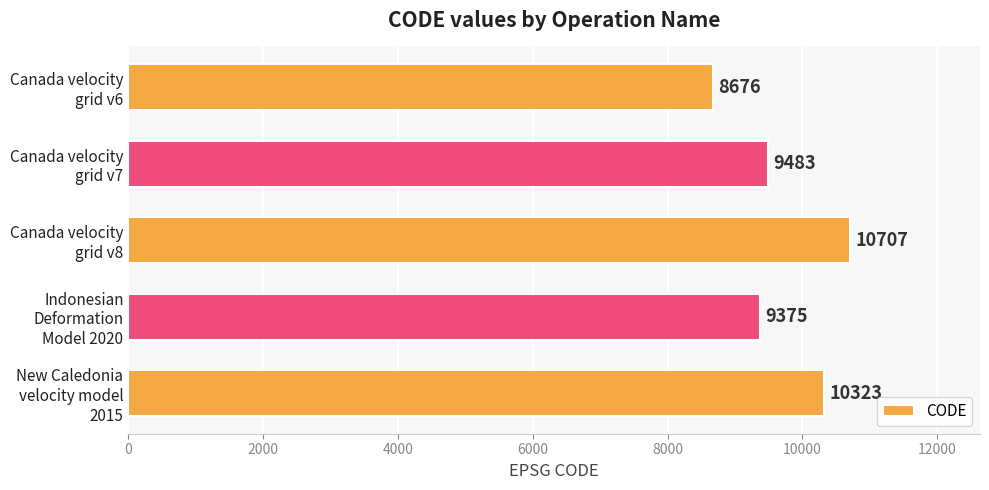

Are the bars grouped side by side (vs. stacked)?

No